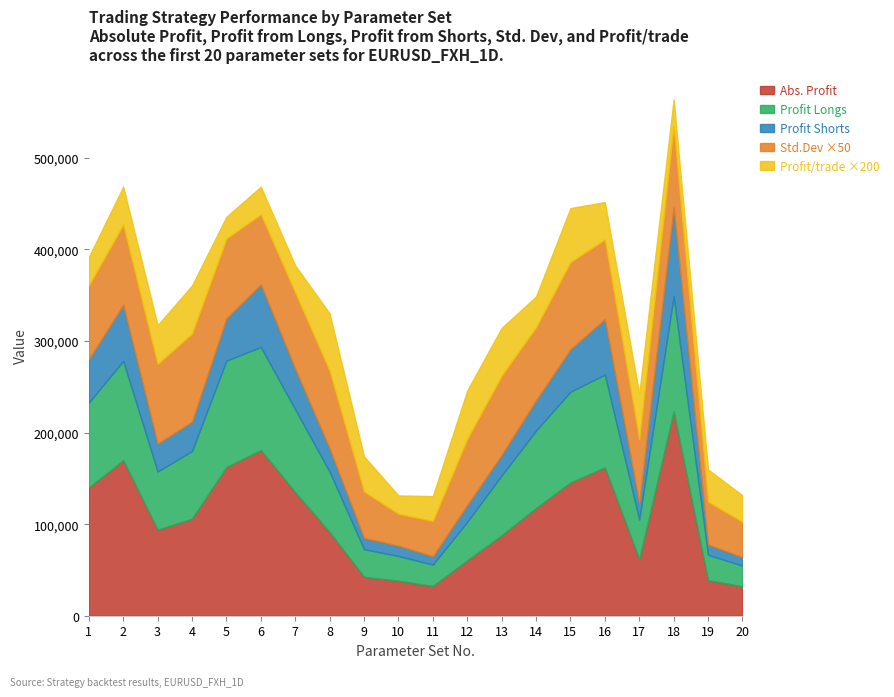

Where is the first local minimum for Profit Shorts?

3